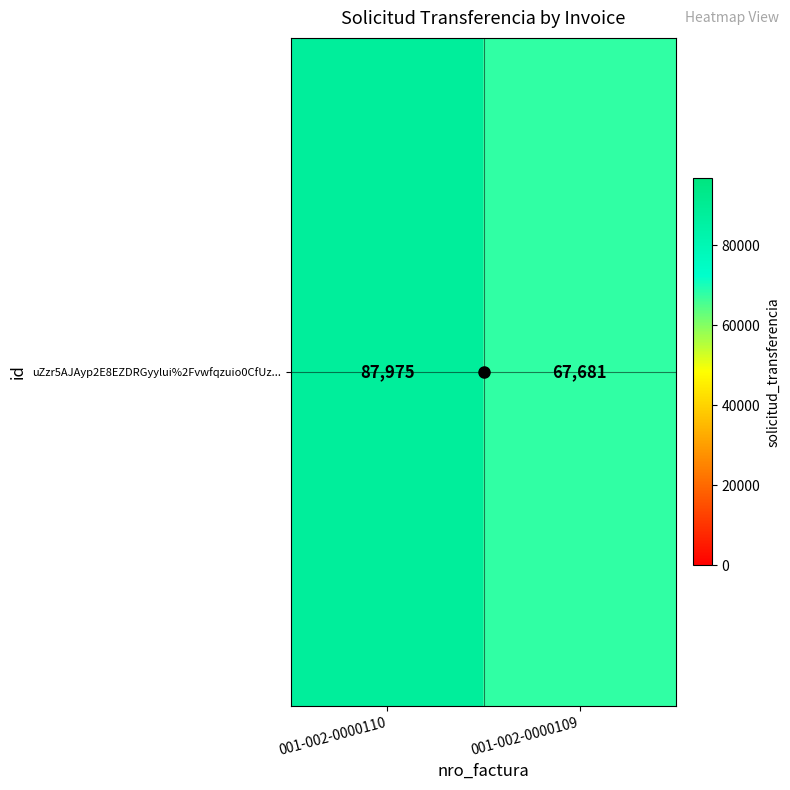

How many data points are less than 87975?

1